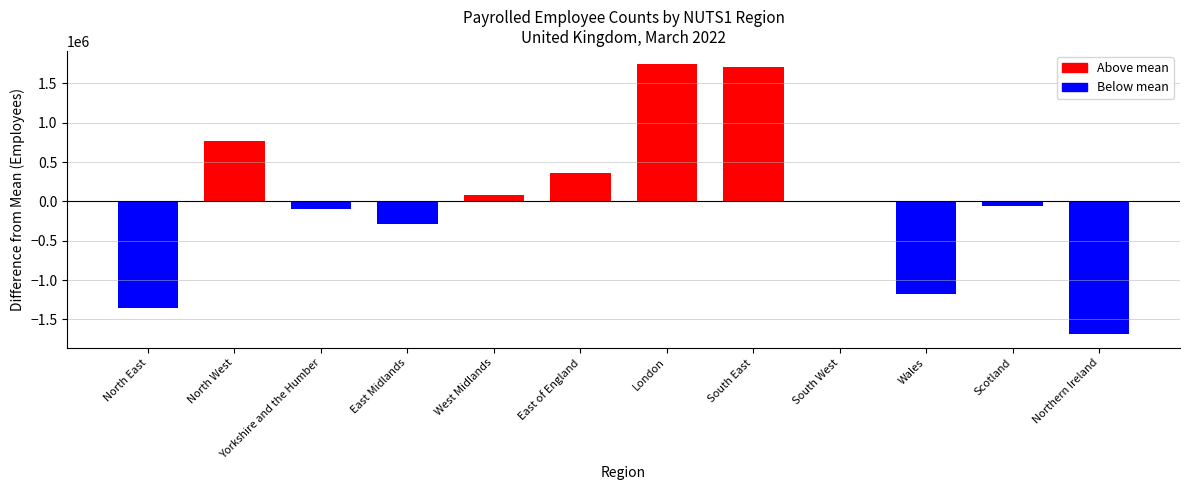

True or false: the data shows -93459.8 at Yorkshire and the Humber.

True